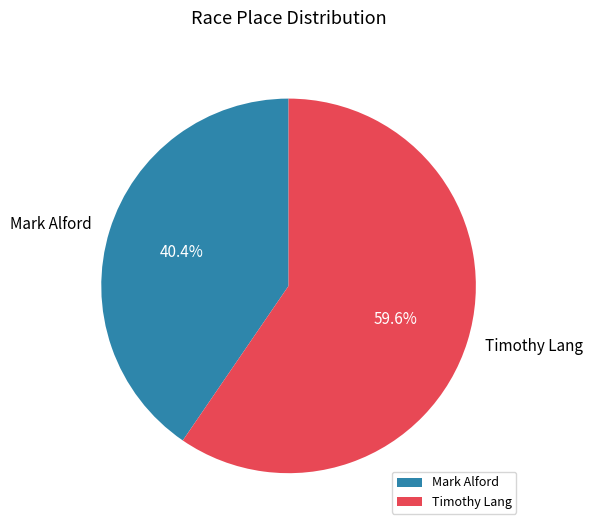

Which category has the biggest portion of the pie?

Timothy Lang